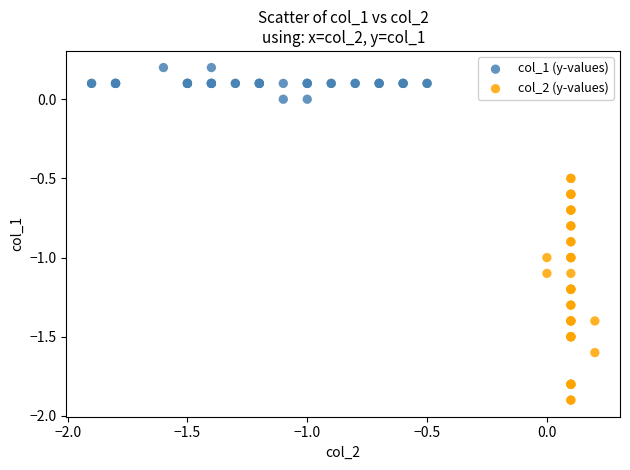

Which series contains the lowest Y value?

col_2 (y-values)